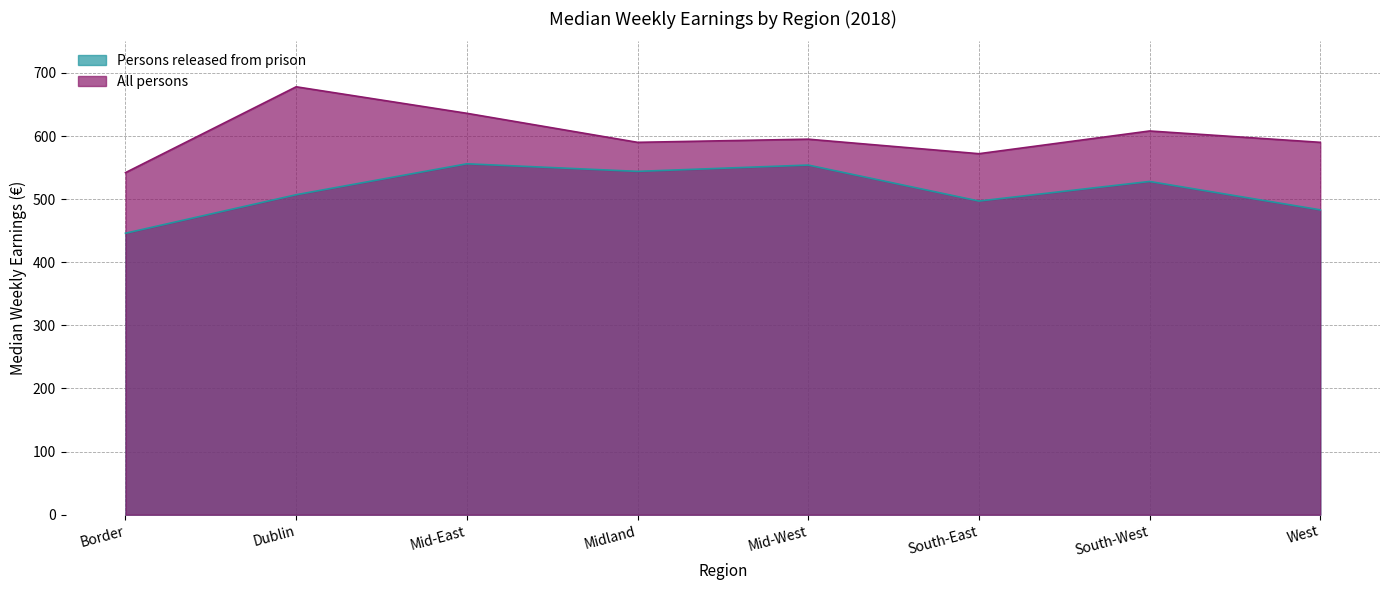

Between Border and South-East, which series saw the biggest shift?

Persons released from prison